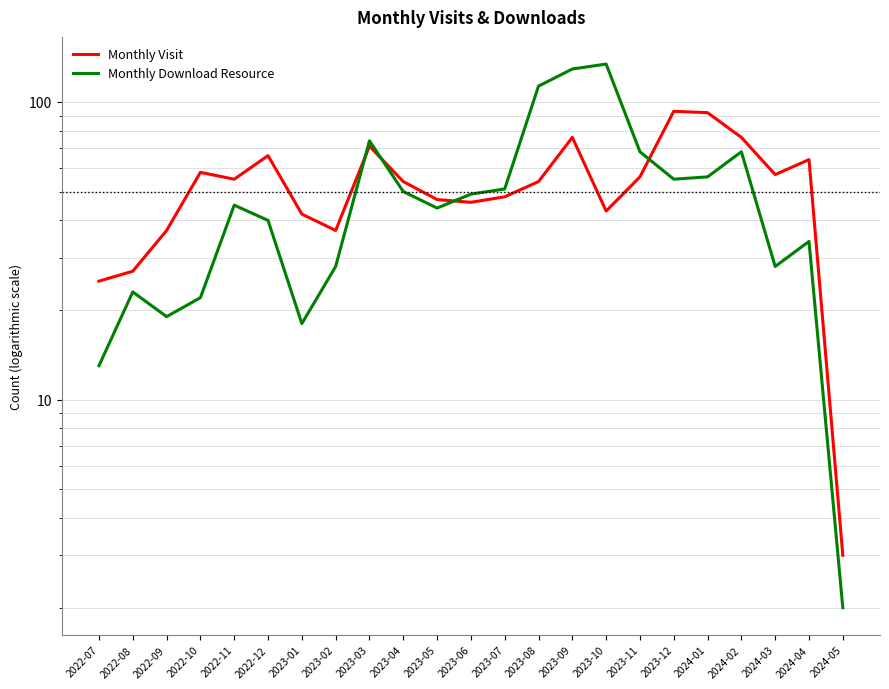

What position from the left is 2023-02?

8